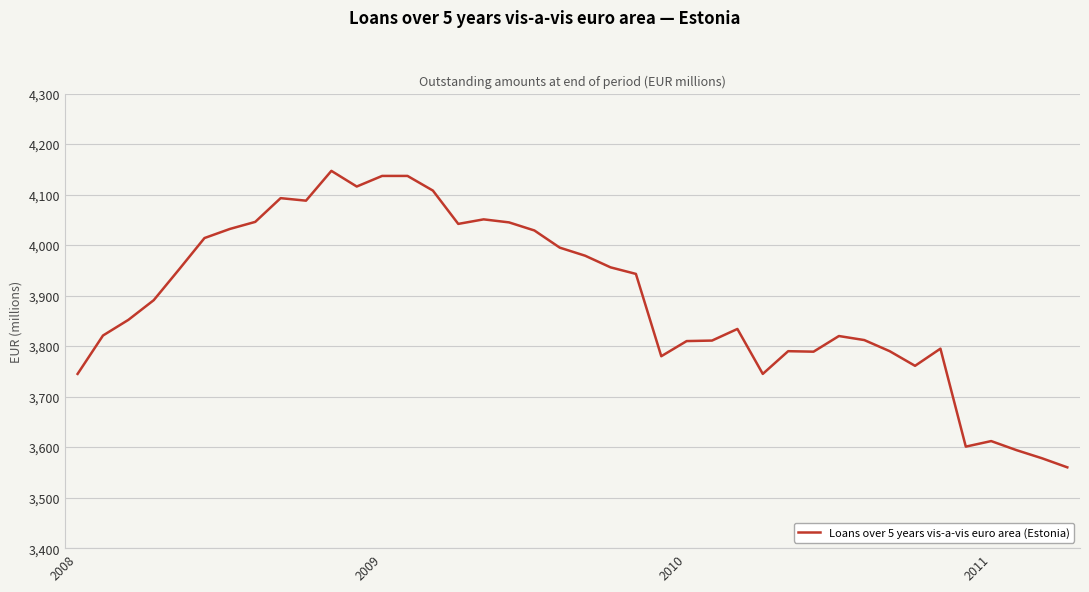

True or false: there are more than 0 points higher than both neighbors.

True